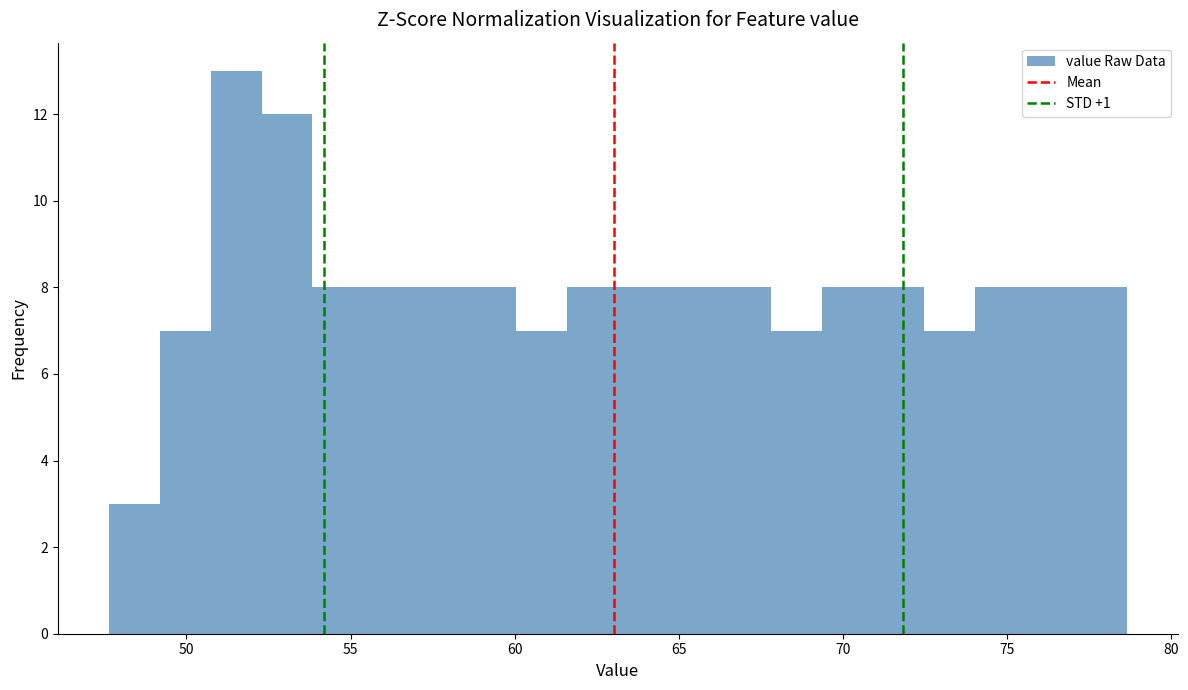

Read against the x-axis, roughly where is the centre of the tallest bar?

51.5